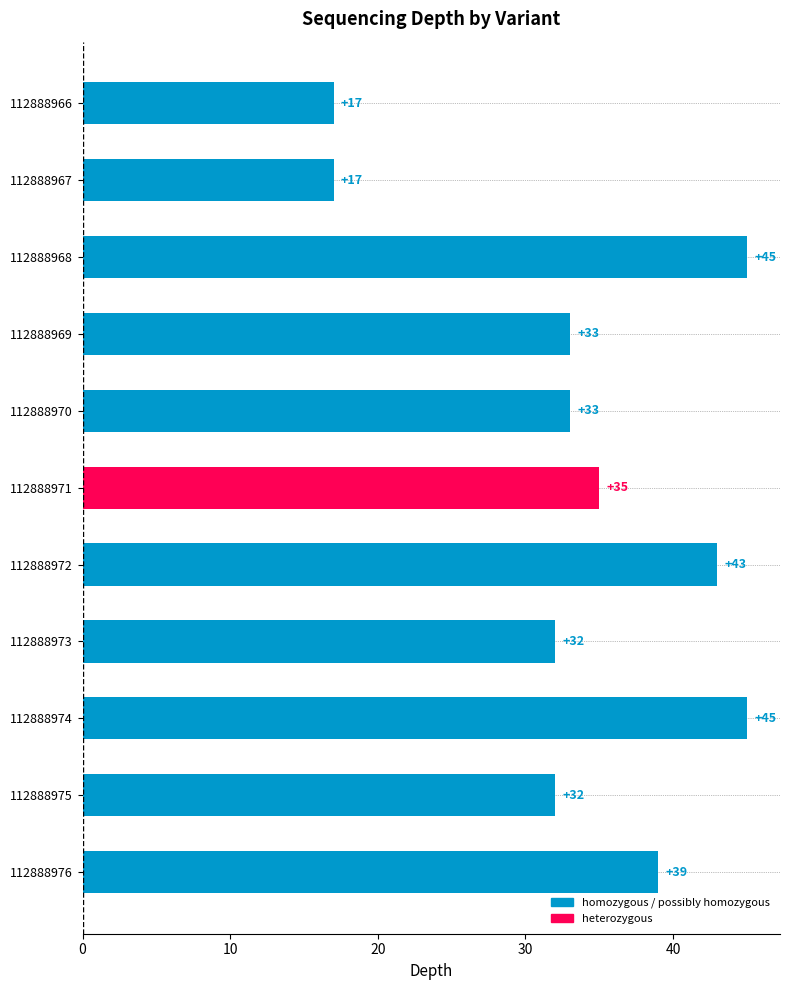

Is it true that the value at 112888967 is 27?

False